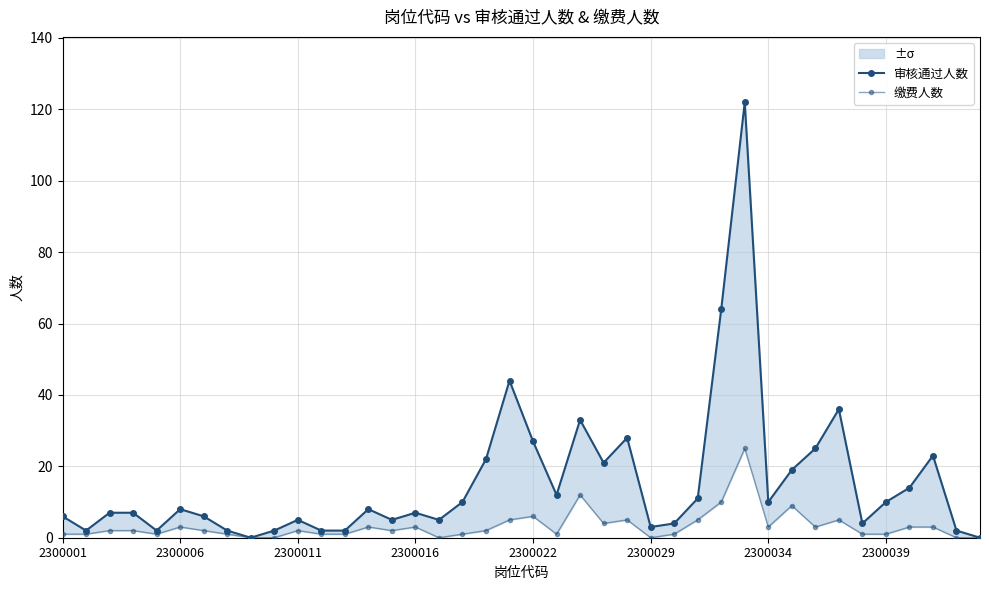

What is the approximate value of 审核通过人数 at 19?

44